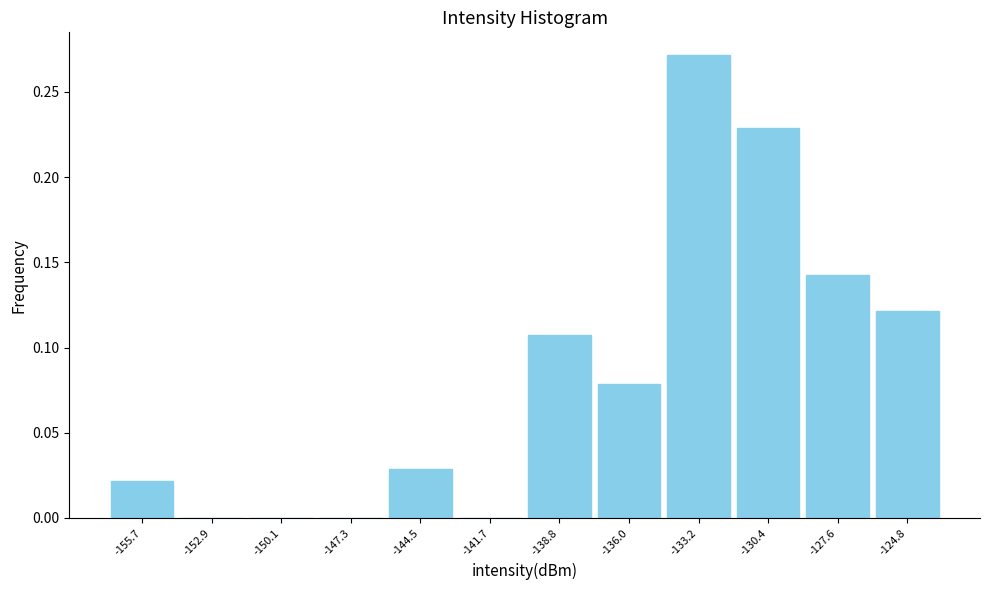

What is the height of the bar covering -129.0 to -126.0 on the x-axis? Neither the bar edges nor the heights are printed on the chart, so give them approximately, as read against the axes.

0.145